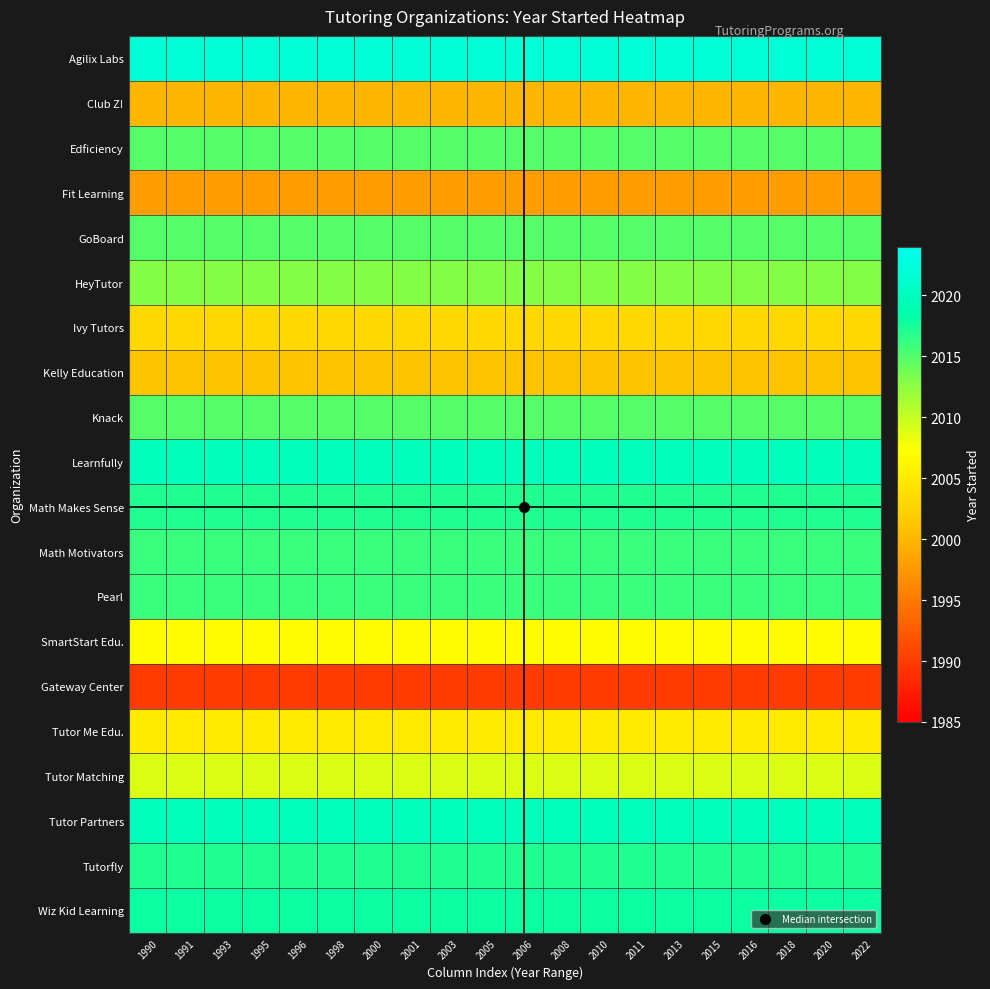

What is the total value across all series at 1990?

40217